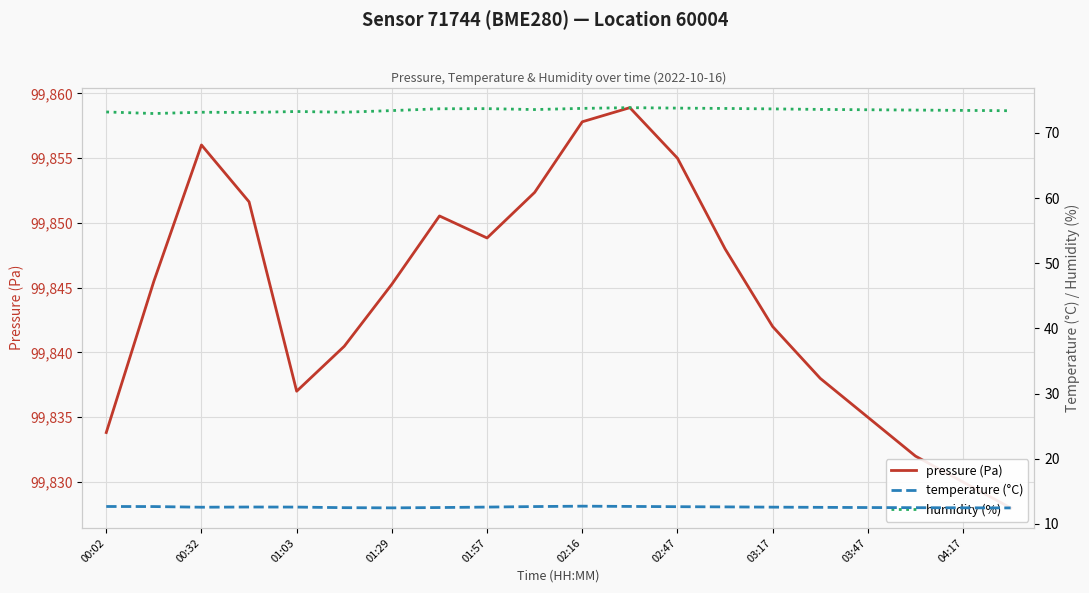

True or false: humidity (%) has a value of 73.6 at 15.

True